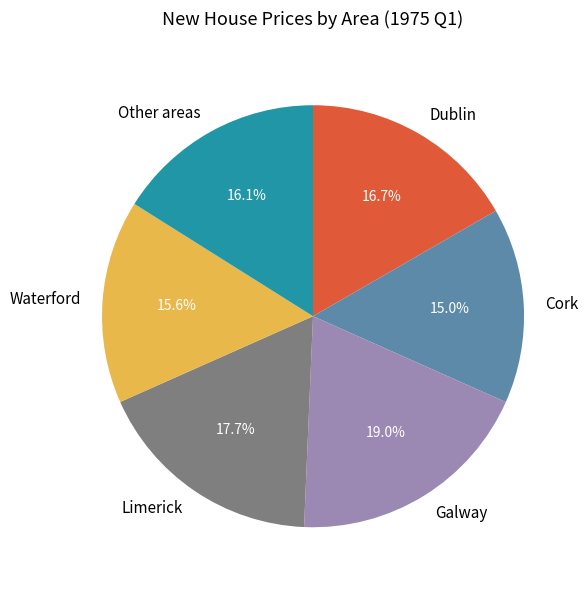

Is the sum of Galway and Other areas greater than half?

No